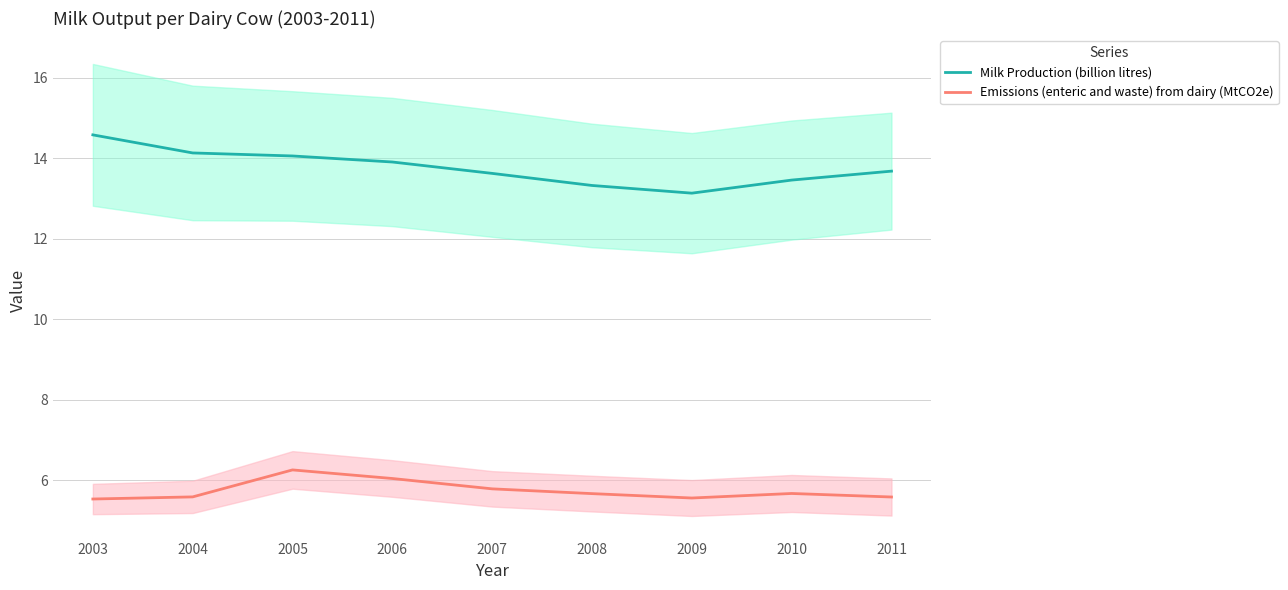

Which series changed the most between 2003 and 2005?

Emissions (enteric and waste) from dairy (MtCO2e)